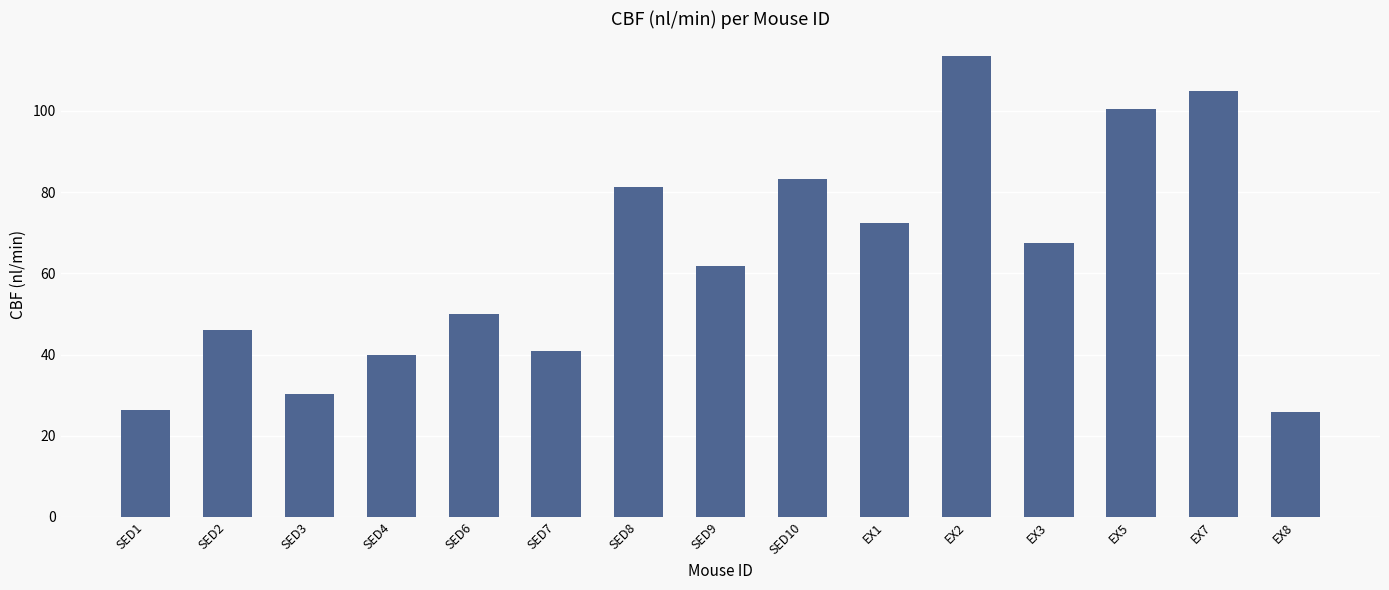

What is the average value?

63.0